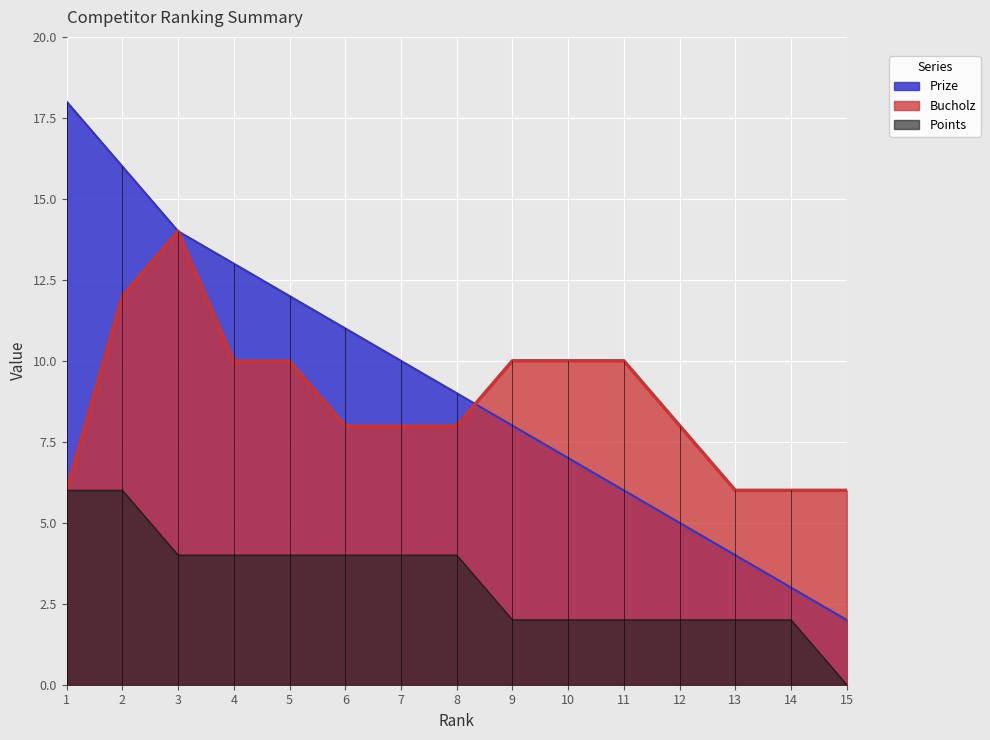

What is the average value of the Bucholz series?

9